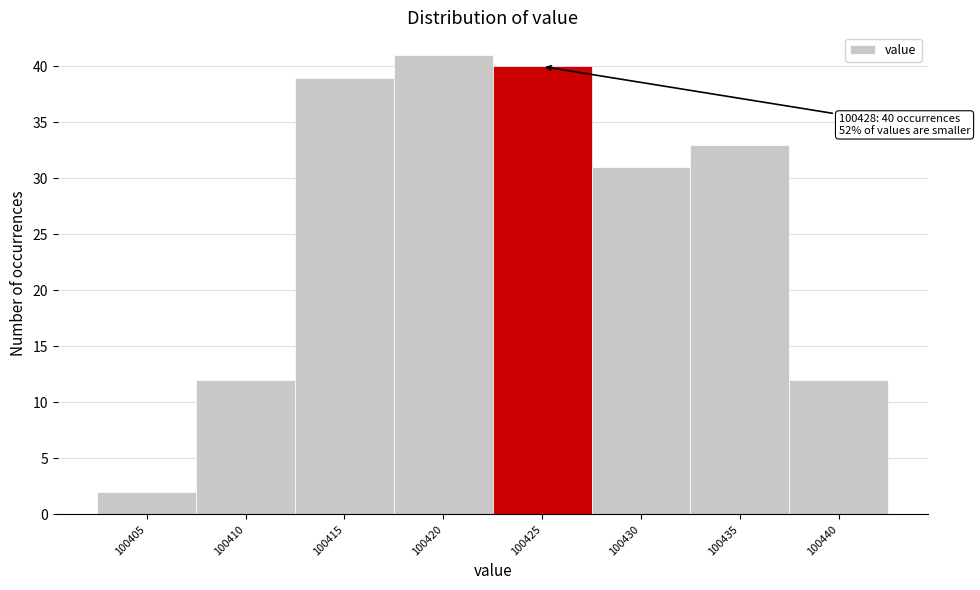

Reading left to right, what are all the values shown in this chart?

2	12	39	41	40	31	33	12